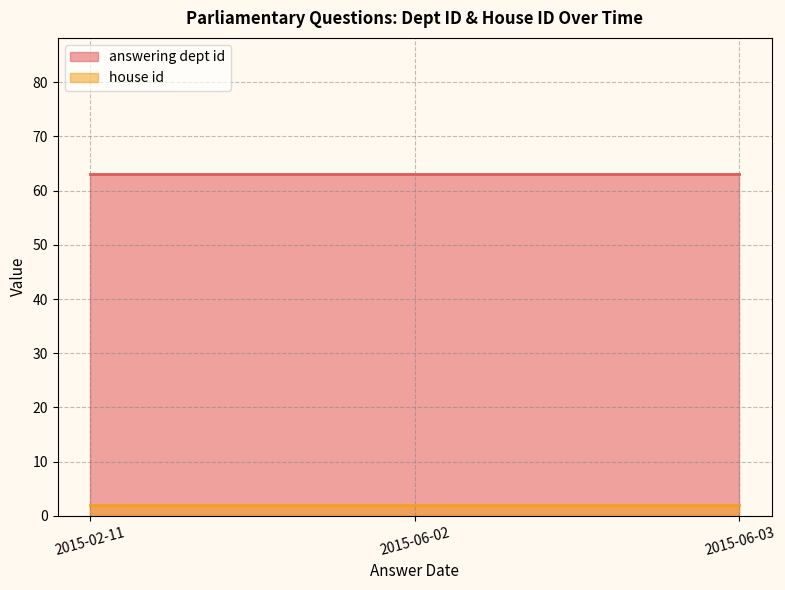

Is it true that house id equals 2 at 2015-06-02?

True